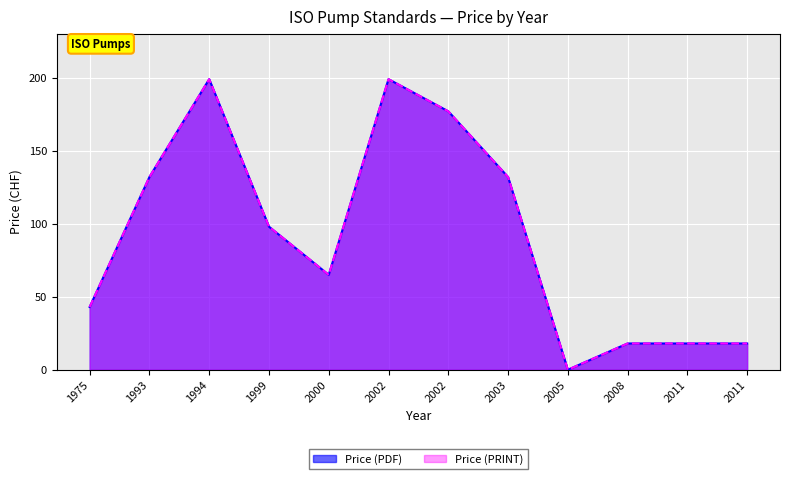

What is the difference between the second highest and second lowest values in the Price (PRINT) series?

181